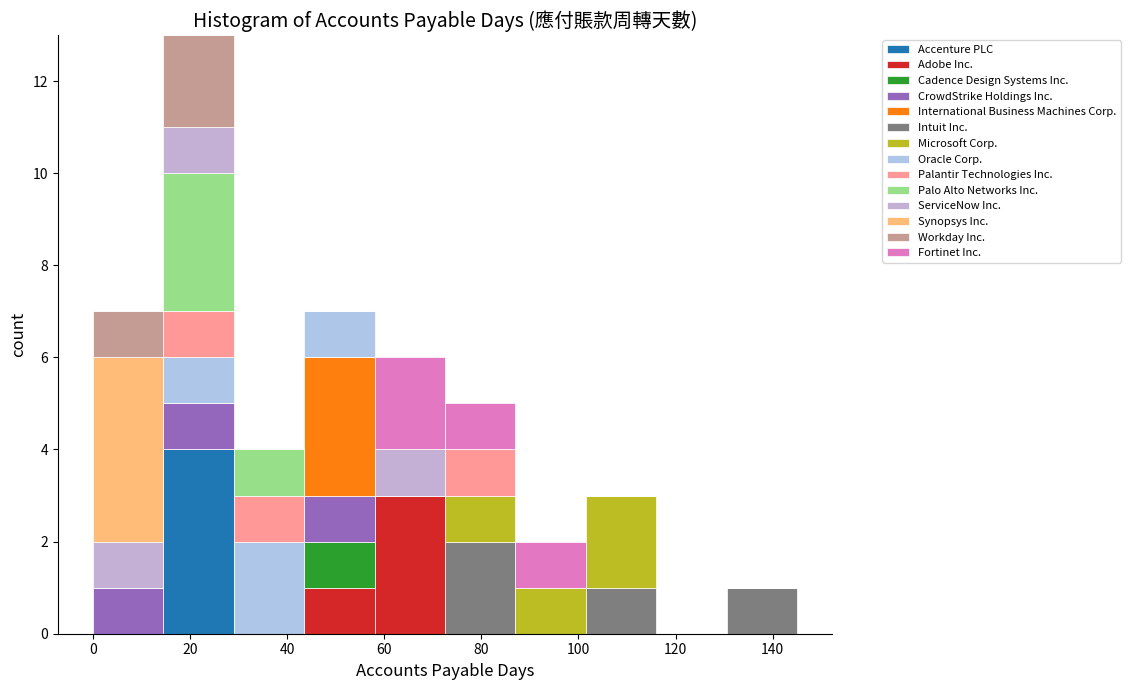

Reading left to right, list every stacked bar in this chart as the range it spans on the x-axis followed by its total height. Neither the bar edges nor the heights are printed on the chart, so give them approximately, as read against the axes.

0.0 to 14.5: 7
14.5 to 29.0: 13
29.0 to 43.5: 4
43.5 to 58.0: 7
58.0 to 72.5: 6
72.5 to 87.0: 5
87.0 to 101.5: 2
101.5 to 116.0: 3
116.0 to 130.5: 0
130.5 to 145.0: 1